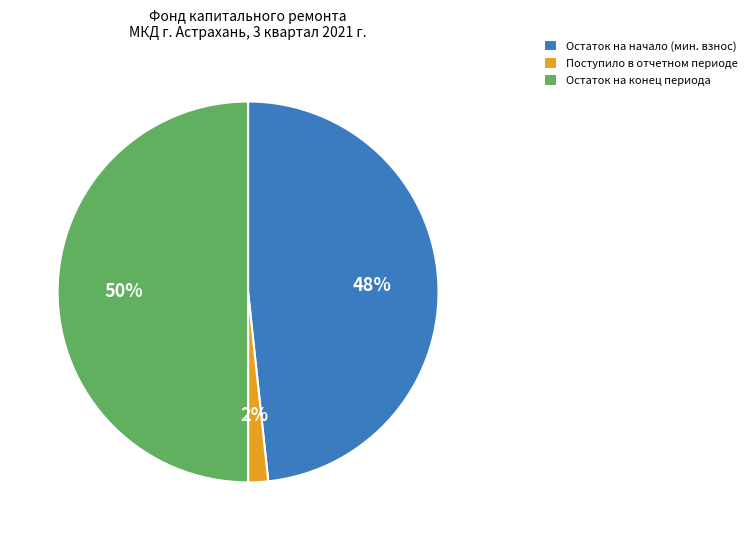

Do Остаток на конец периода and Поступило в отчетном периоде together represent more than half of the pie?

Yes